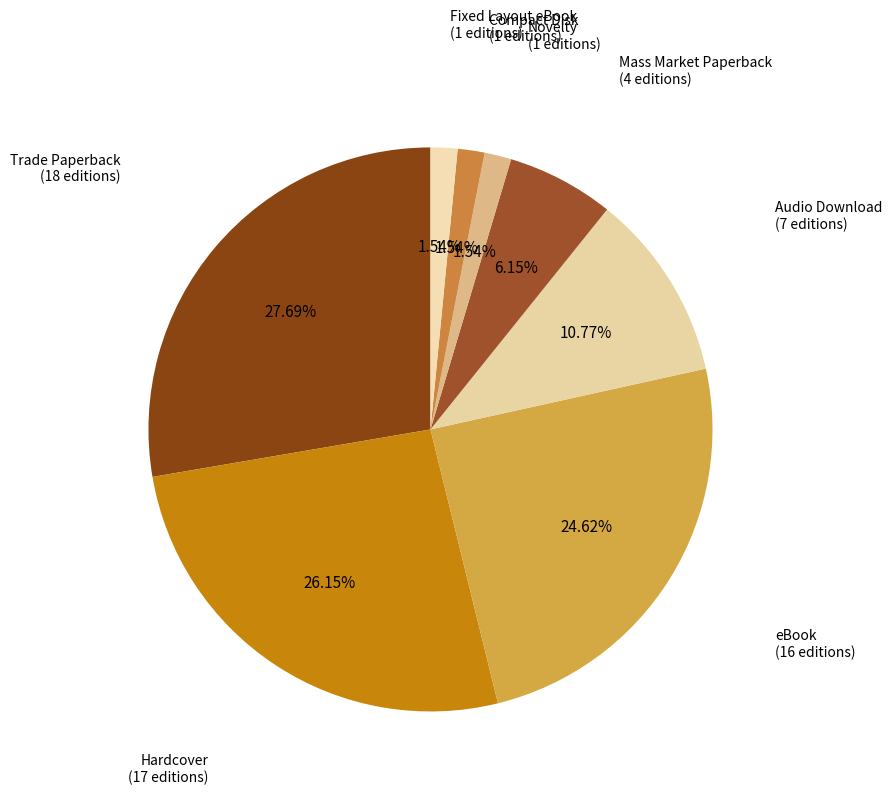

To the nearest percent, what portion does eBook represent?

25%